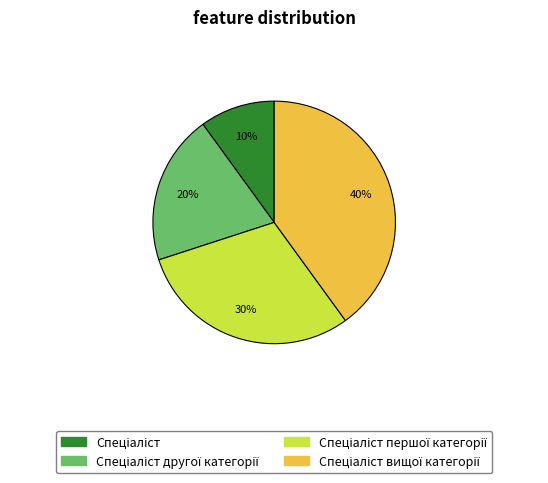

Is there any slice that represents more than half of the pie?

No